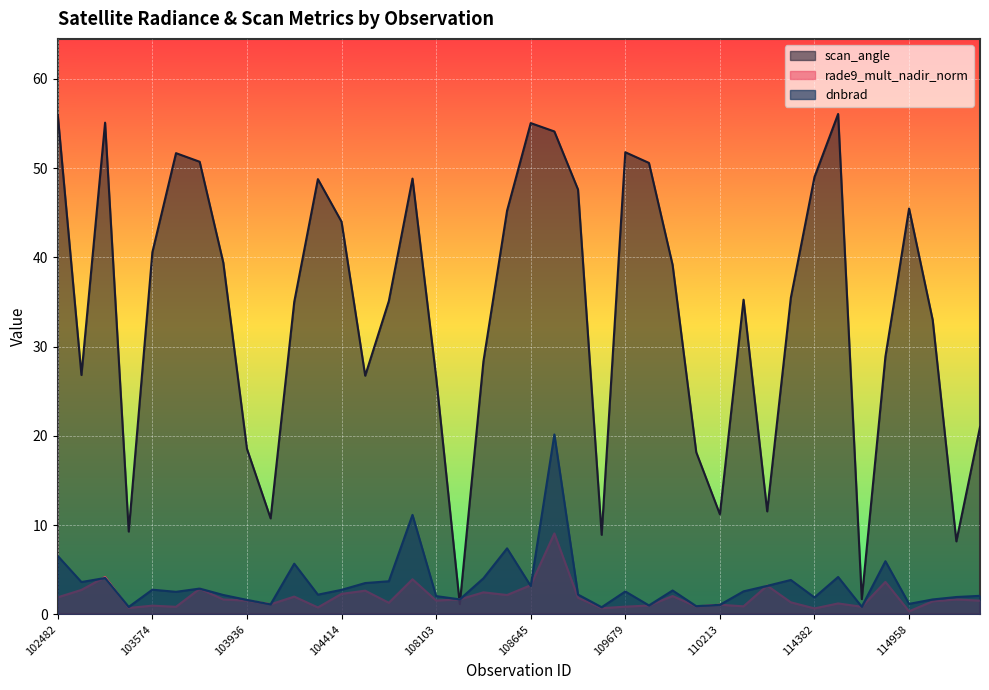

Where is the first local maximum for dnbrad?

102980